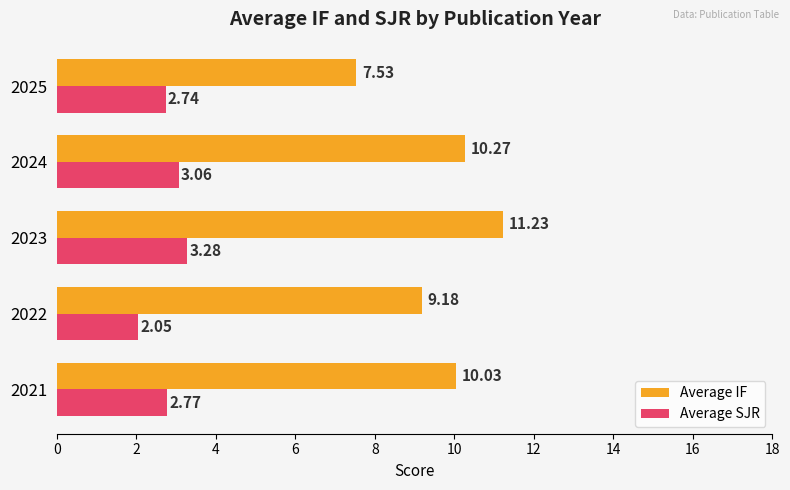

At how many categories does at least one series exceed 8?

4